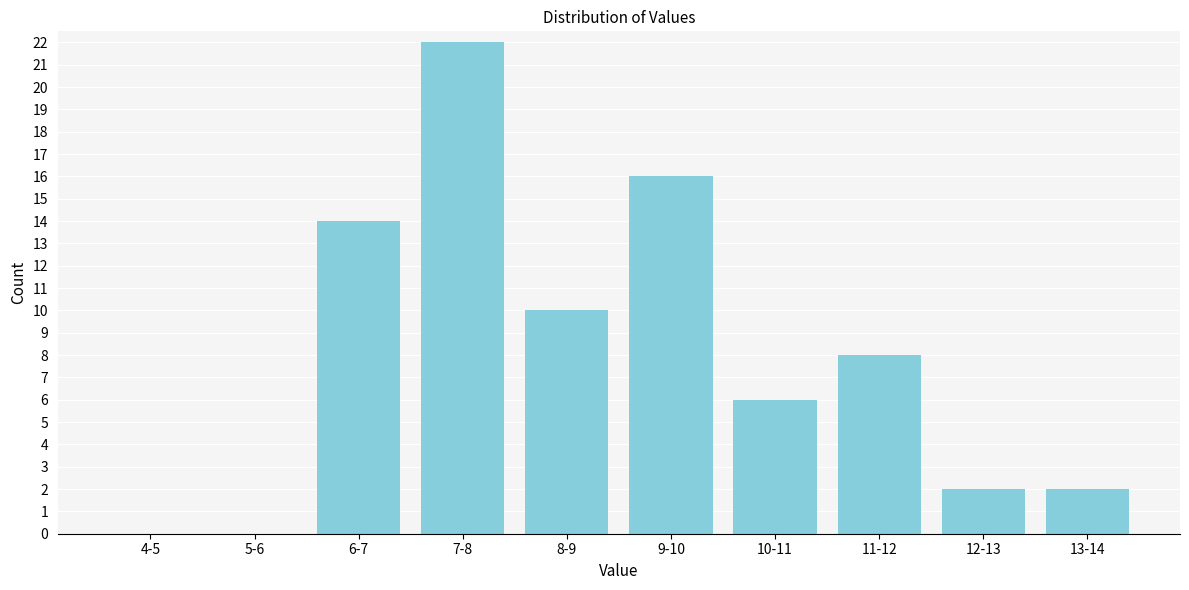

Reading right to left, what are all the values shown in this chart?

13-14=2	12-13=2	11-12=8	10-11=6	9-10=16	8-9=10	7-8=22	6-7=14	5-6=0	4-5=0